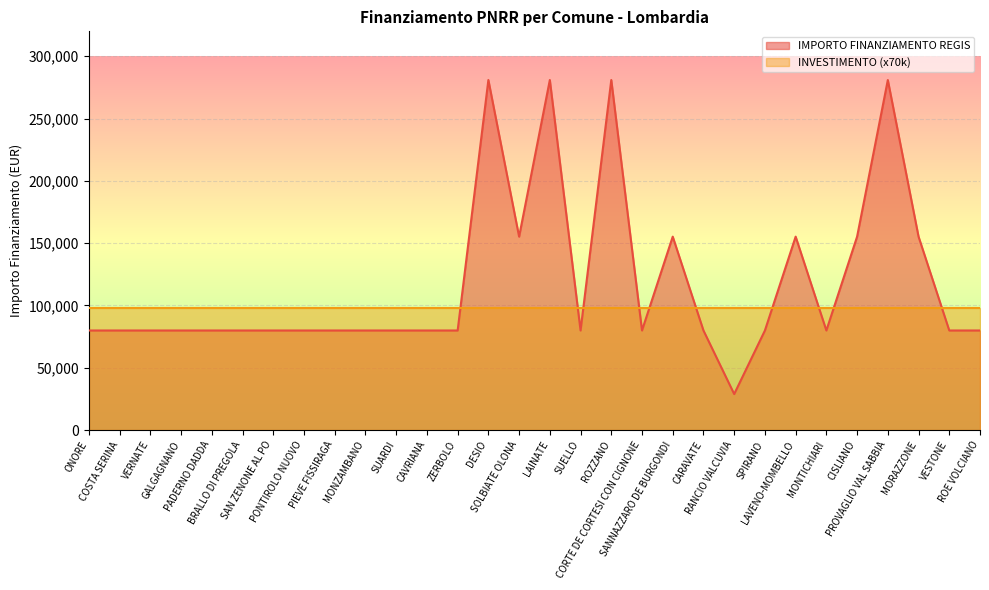

List the labels in order of value, largest first.

DESIO, LAINATE, ROZZANO, PROVAGLIO VAL SABBIA, SOLBIATE OLONA, SANNAZZARO DE BURGONDI, LAVENO-MOMBELLO, CISLIANO, MORAZZONE, ONORE, COSTA SERINA, VERNATE, GALGAGNANO, PADERNO DADDA, BRALLO DI PREGOLA, SAN ZENONE AL PO, PONTIROLO NUOVO, PIEVE FISSIRAGA, MONZAMBANO, SUARDI, CAVRIANA, ZERBOLO, SUELLO, CORTE DE CORTESI CON CIGNONE, CARAVATE, SPIRANO, MONTICHIARI, VESTONE, ROE VOLCIANO, RANCIO VALCUVIA